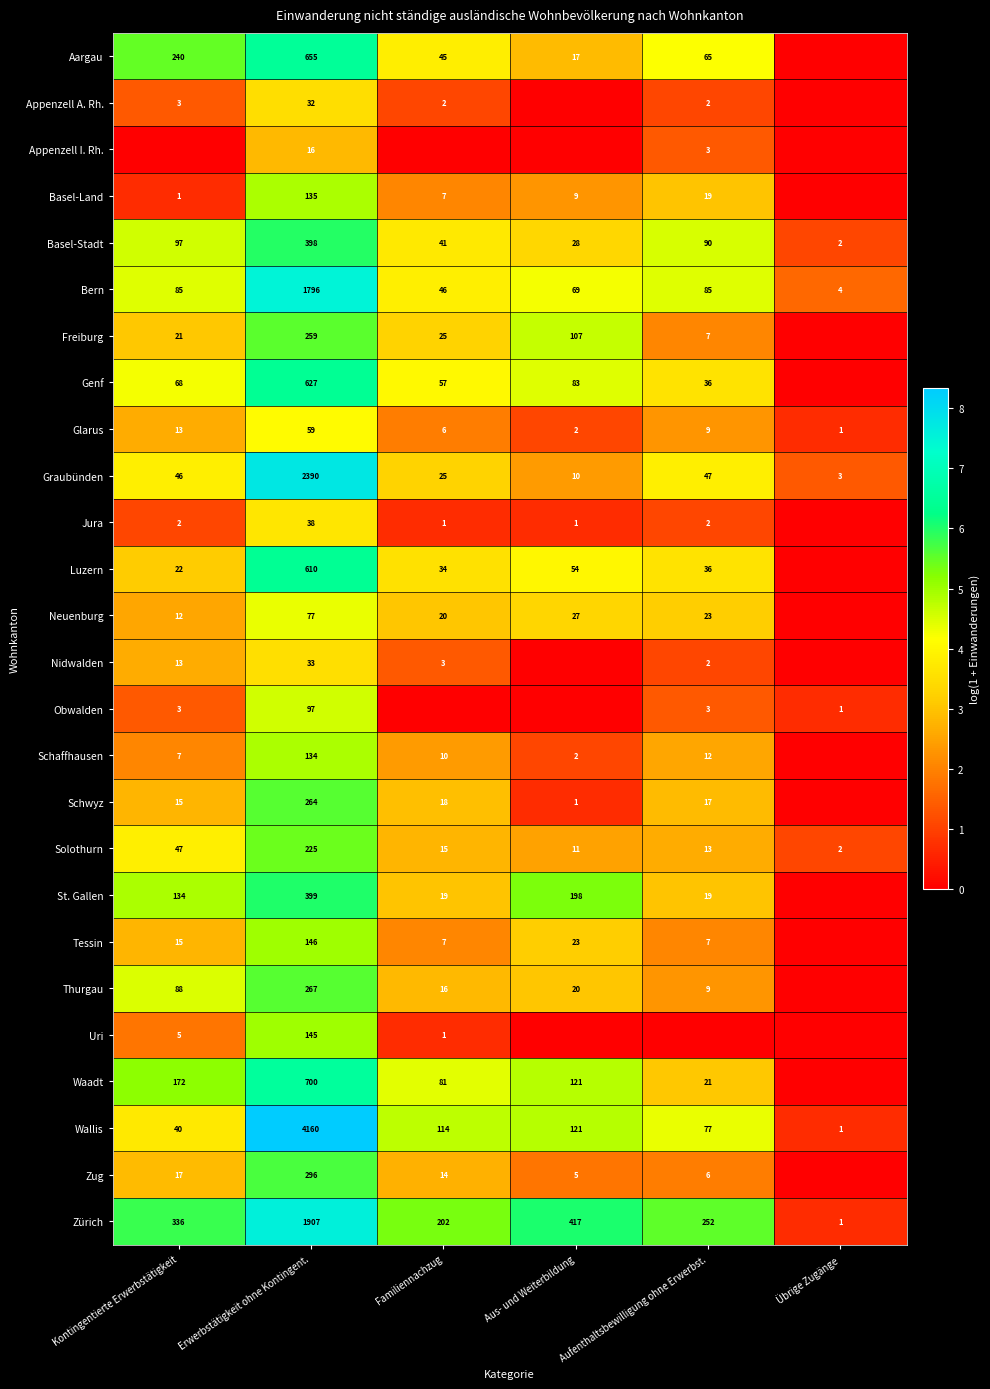

Rank the series at Erwerbstätigkeit ohne Kontingent. from lowest to highest value.

Appenzell I. Rh., Appenzell A. Rh., Nidwalden, Jura, Glarus, Neuenburg, Obwalden, Schaffhausen, Basel-Land, Uri, Tessin, Solothurn, Freiburg, Schwyz, Thurgau, Zug, Basel-Stadt, St. Gallen, Luzern, Genf, Aargau, Waadt, Bern, Zürich, Graubünden, Wallis